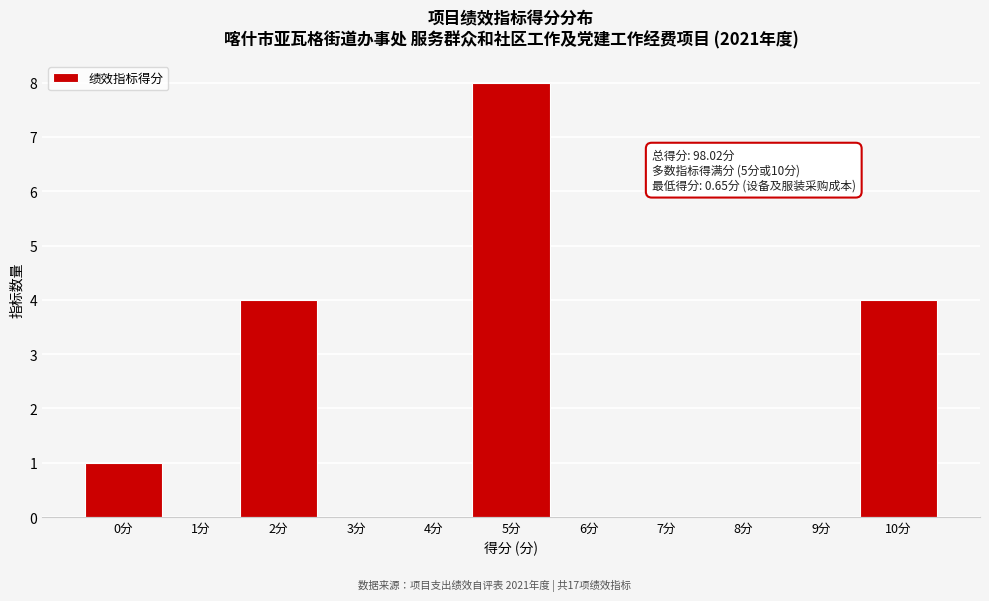

Reading left to right, what are all the values shown in this chart?

0分=1	1分=0	2分=4	3分=0	4分=0	5分=8	6分=0	7分=0	8分=0	9分=0	10分=4